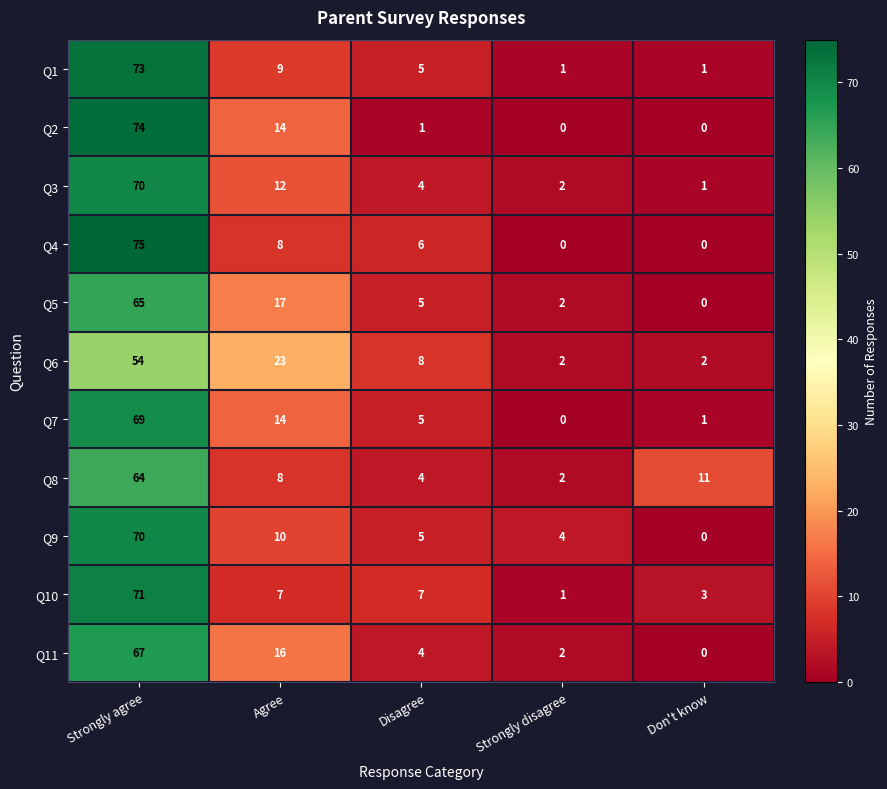

Where is Q2 nearest to the value 37?

Agree